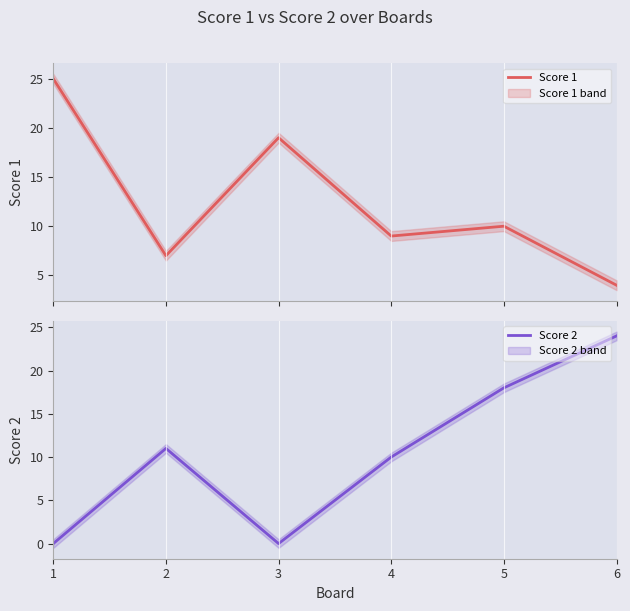

True or false: Score 1 has a value of 5 at 5.

False